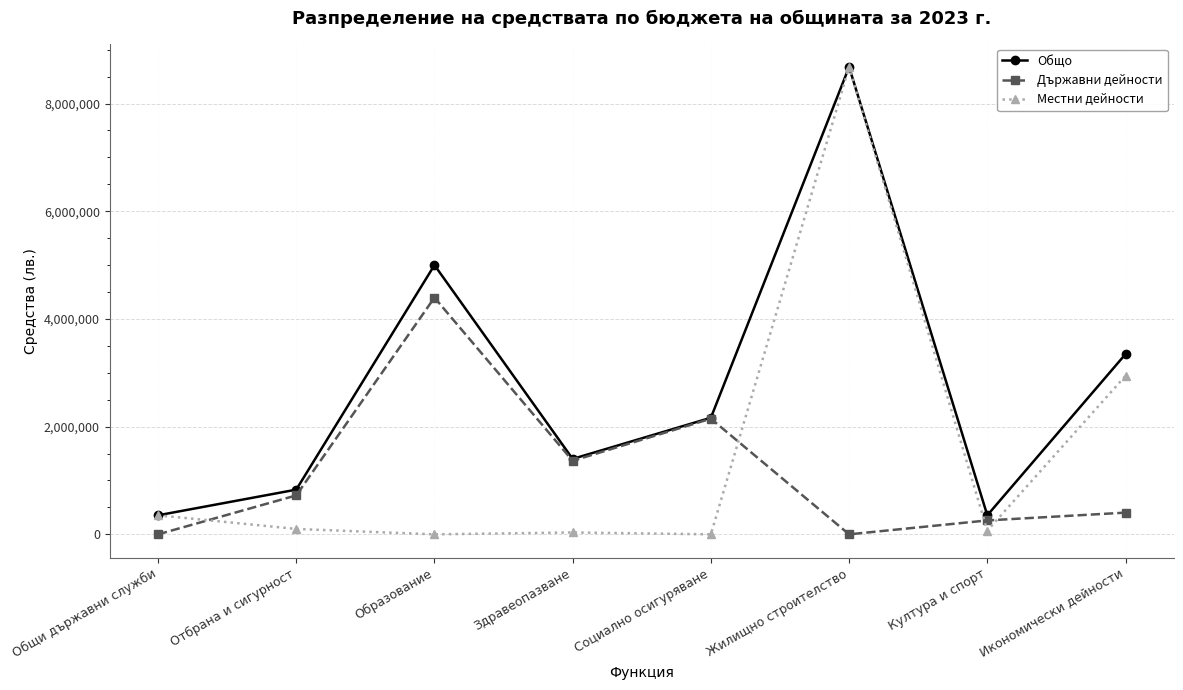

At how many categories does at least one series exceed 4901311?

2